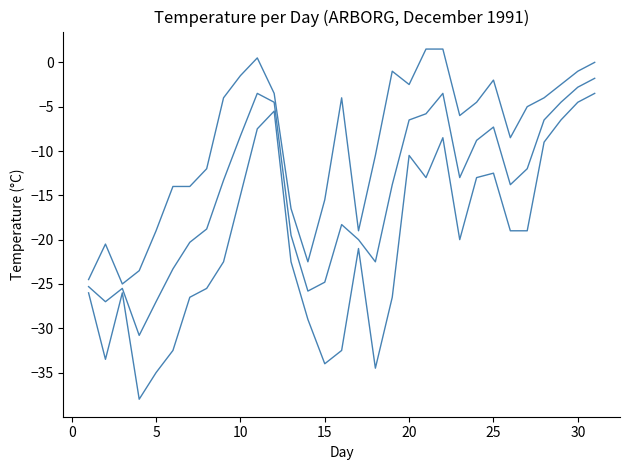

Reading left to right, extract all data points from this chart.

Max Temp (°C): -24.5	-20.5	-25.0	-23.5	-19.0	-14.0	-14.0	-12.0	-4.0	-1.5	0.5	-3.5	-16.5	-22.5	-15.5	-4.0	-19.0	-10.5	-1.0	-2.5	1.5	1.5	-6.0	-4.5	-2.0	-8.5	-5.0	-4.0	-2.5	-1.0	0.0
Min Temp (°C): -26.0	-33.5	-26.0	-38.0	-35.0	-32.5	-26.5	-25.5	-22.5	-15.0	-7.5	-5.5	-22.5	-29.0	-34.0	-32.5	-21.0	-34.5	-26.5	-10.5	-13.0	-8.5	-20.0	-13.0	-12.5	-19.0	-19.0	-9.0	-6.5	-4.5	-3.5
Mean Temp (°C): -25.3	-27.0	-25.5	-30.8	-27.0	-23.3	-20.3	-18.8	-13.3	-8.3	-3.5	-4.5	-19.5	-25.8	-24.8	-18.3	-20.0	-22.5	-13.8	-6.5	-5.8	-3.5	-13.0	-8.8	-7.3	-13.8	-12.0	-6.5	-4.5	-2.8	-1.8